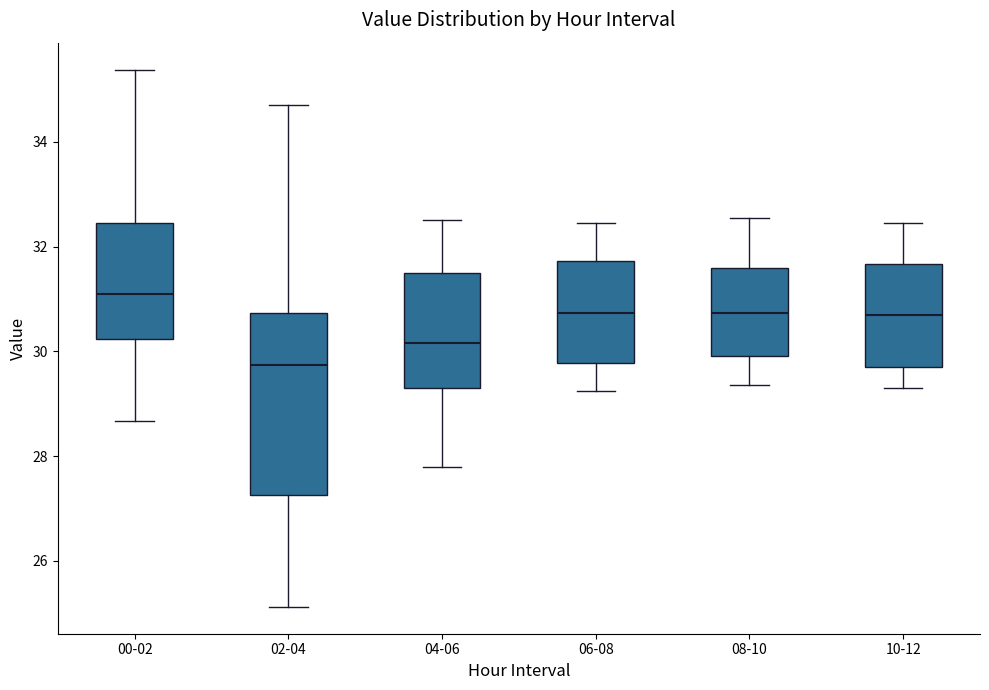

Which box has the lowest median line?

02-04